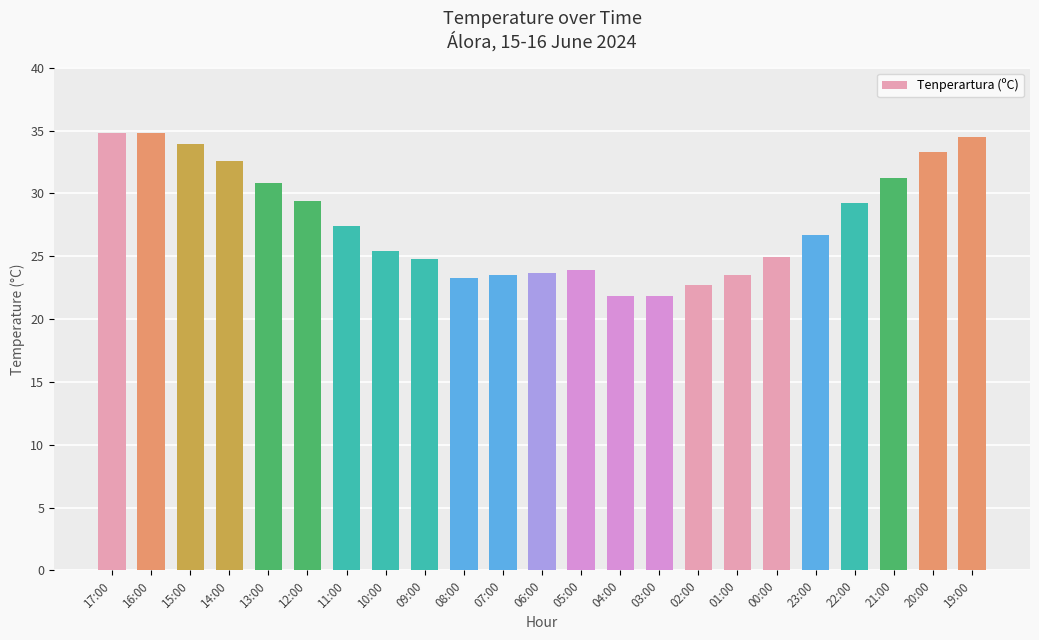

Are the bars horizontal?

No